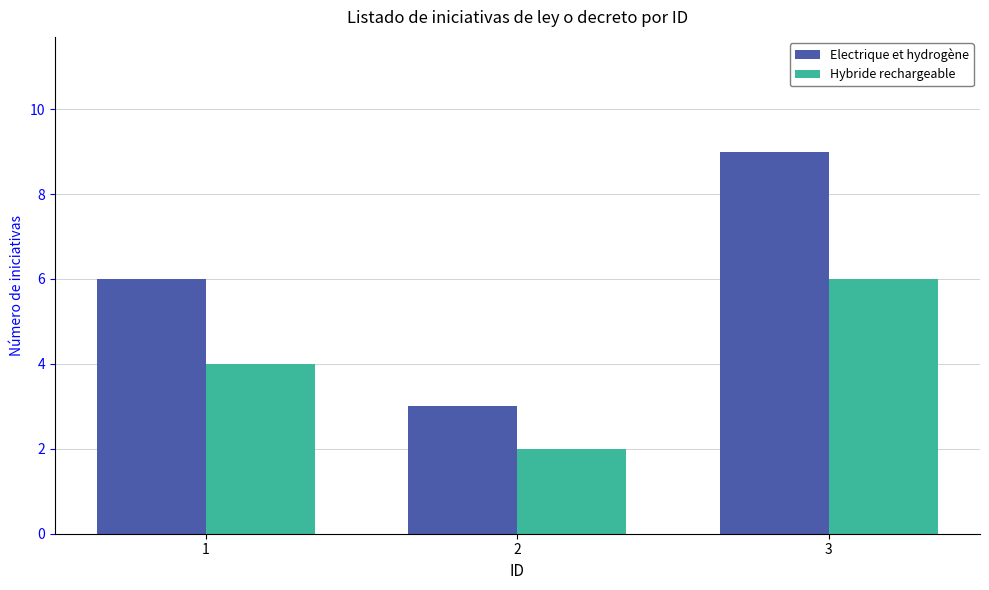

What are all the series names shown in the legend?

Electrique et hydrogène, Hybride rechargeable